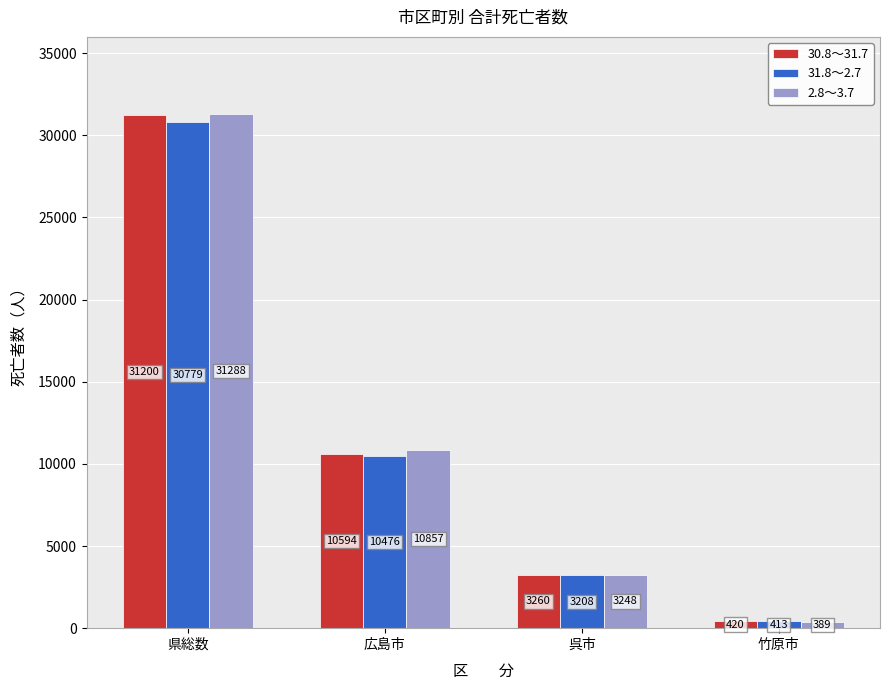

At 県総数, list the series in order from largest to smallest.

2.8～3.7, 30.8～31.7, 31.8～2.7